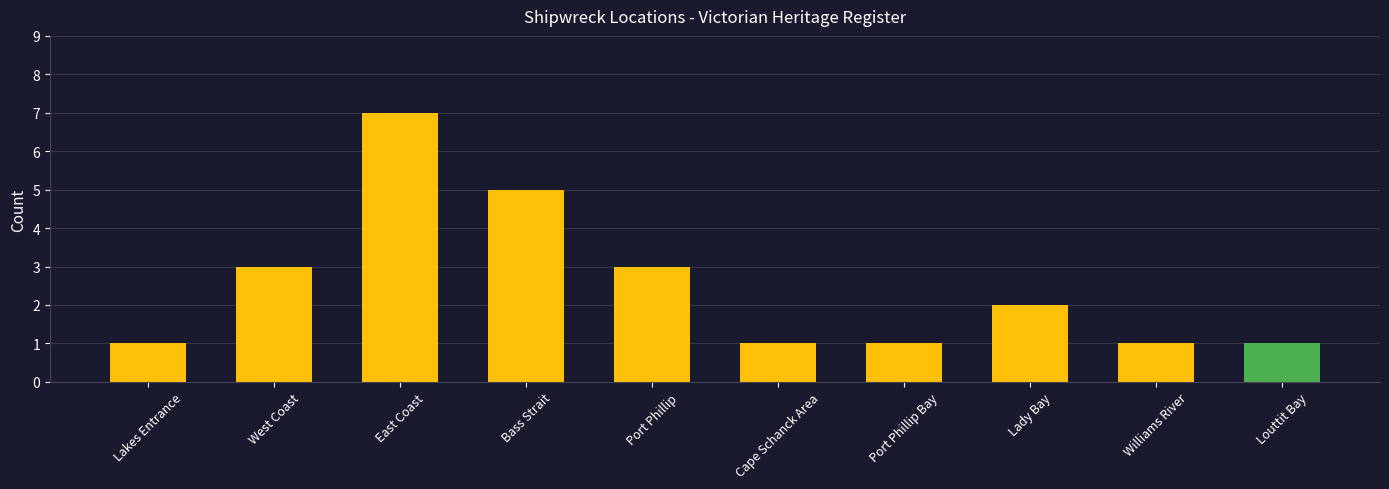

Does the chart contain any negative values?

No